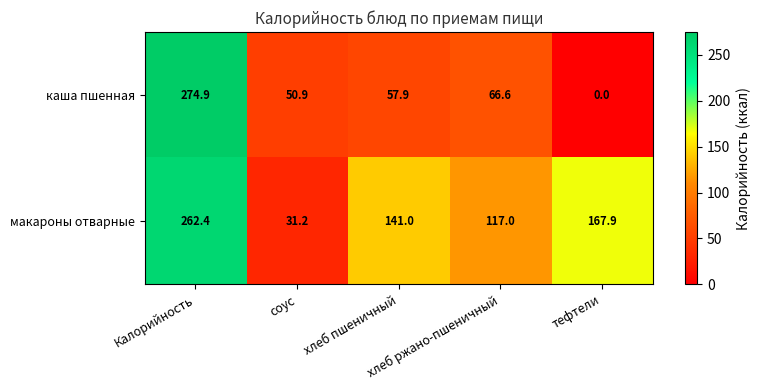

What is the average value of the каша пшенная series?

90.1